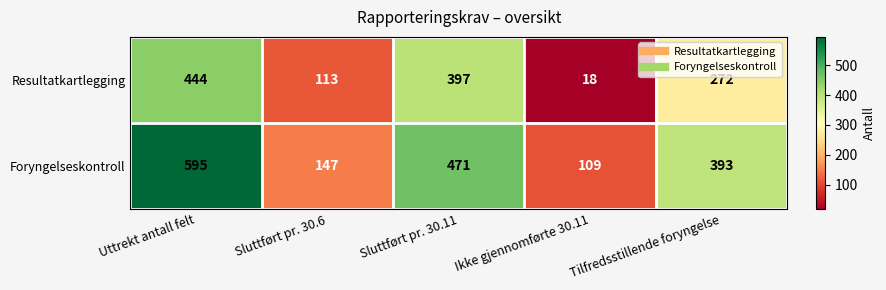

What value does the Resultatkartlegging series have at Sluttført pr. 30.11?

397